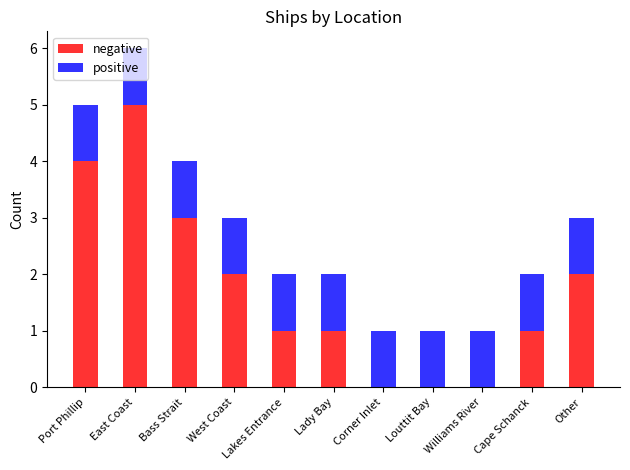

Are the bars horizontal?

No